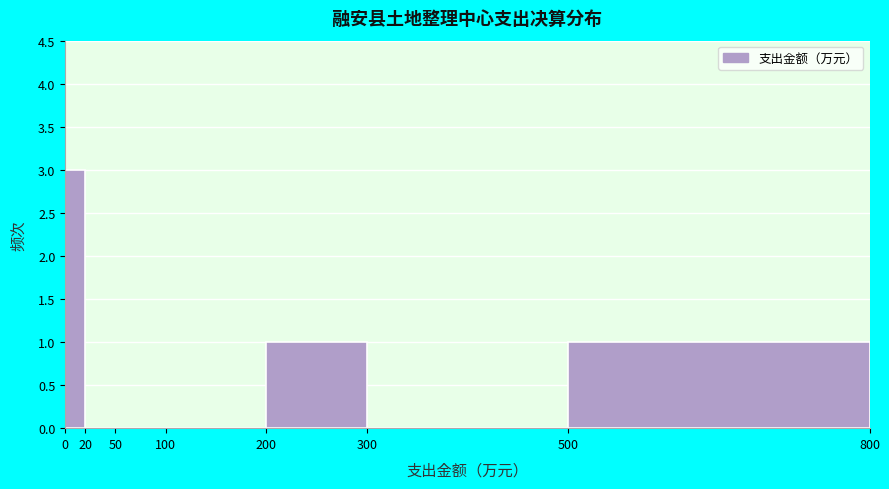

How tall is the bar that spans 500 to 800 on the x-axis? The values are not printed on the chart, so give them approximately, as read against the axis.

1